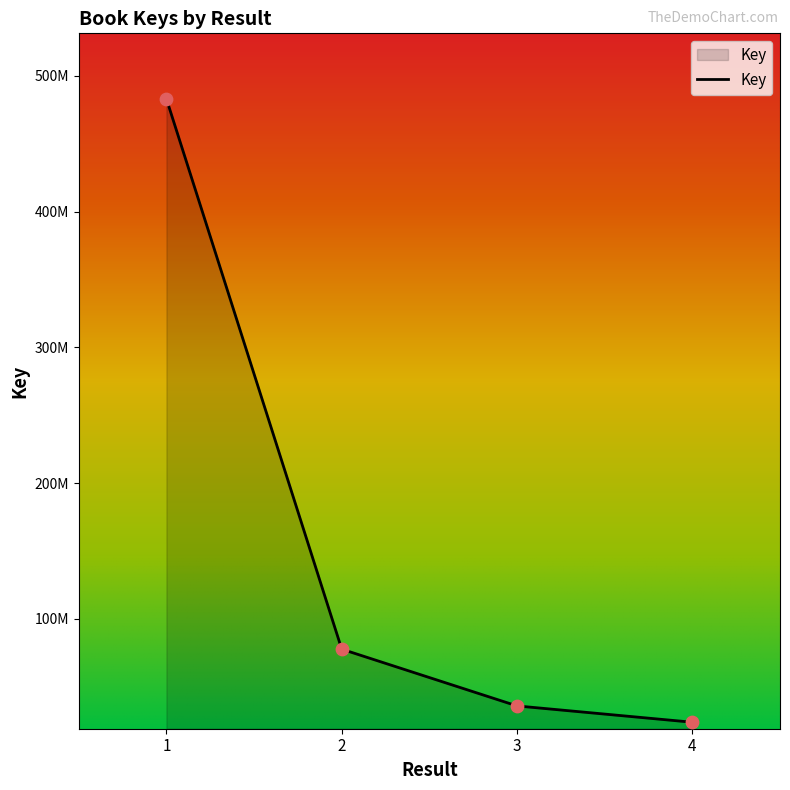

What is the change in value from 1 to 2?

-405344418